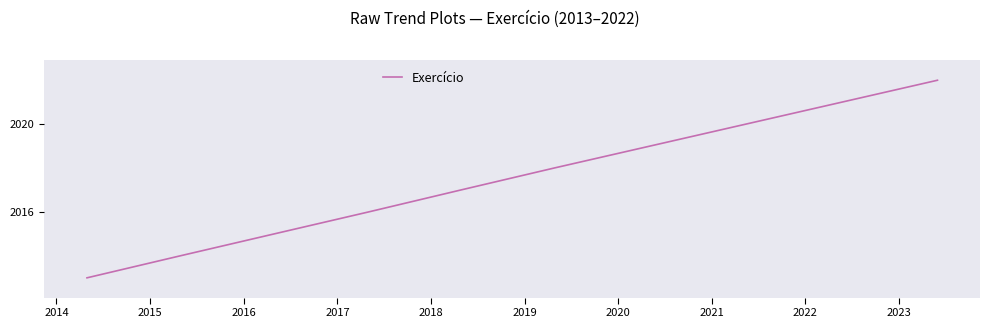

True or false: there are more than 0 points higher than both neighbors.

False